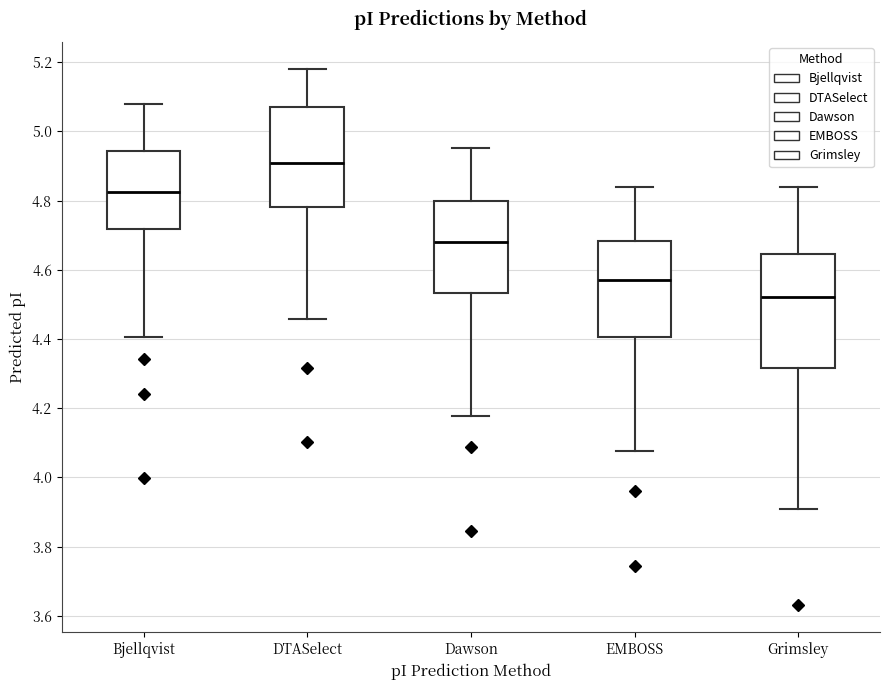

Which box's median line is the lowest?

Grimsley